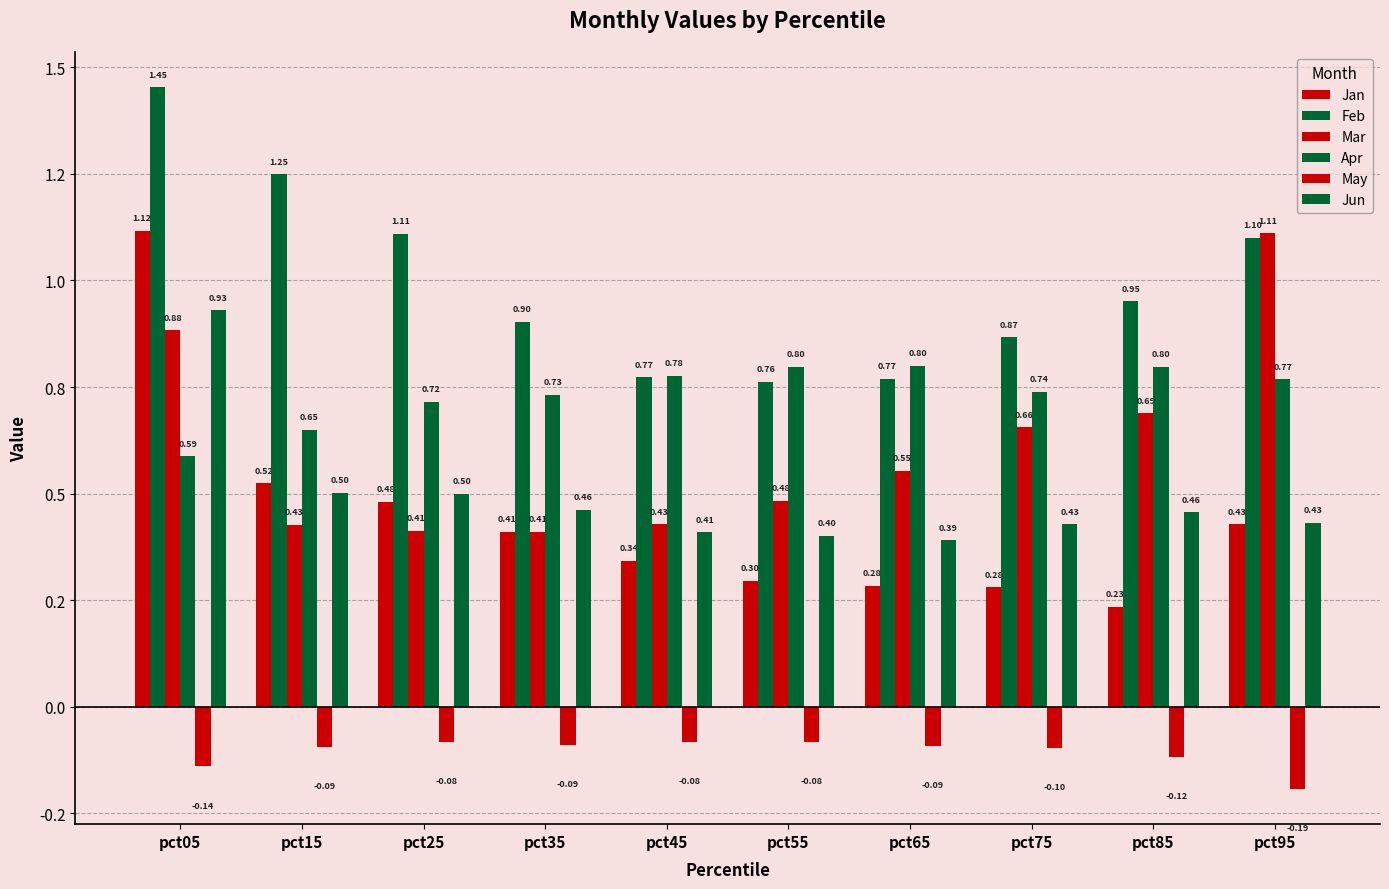

What is the maximum value shown in the chart?

1.5